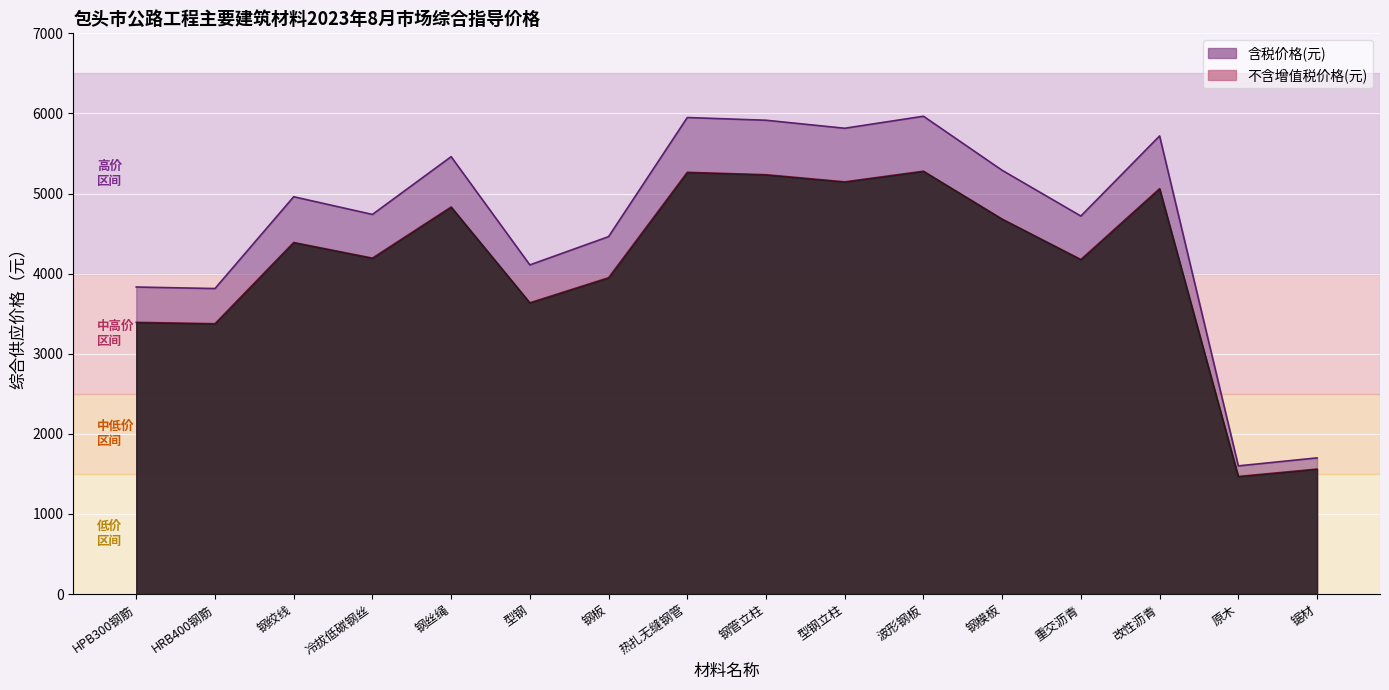

How many series are shown in this chart?

2